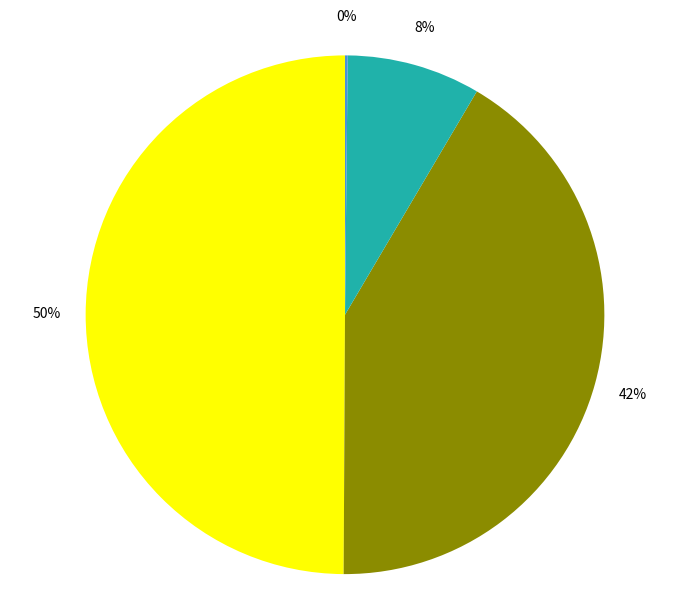

To the nearest percent, what is the average slice percentage?

25%